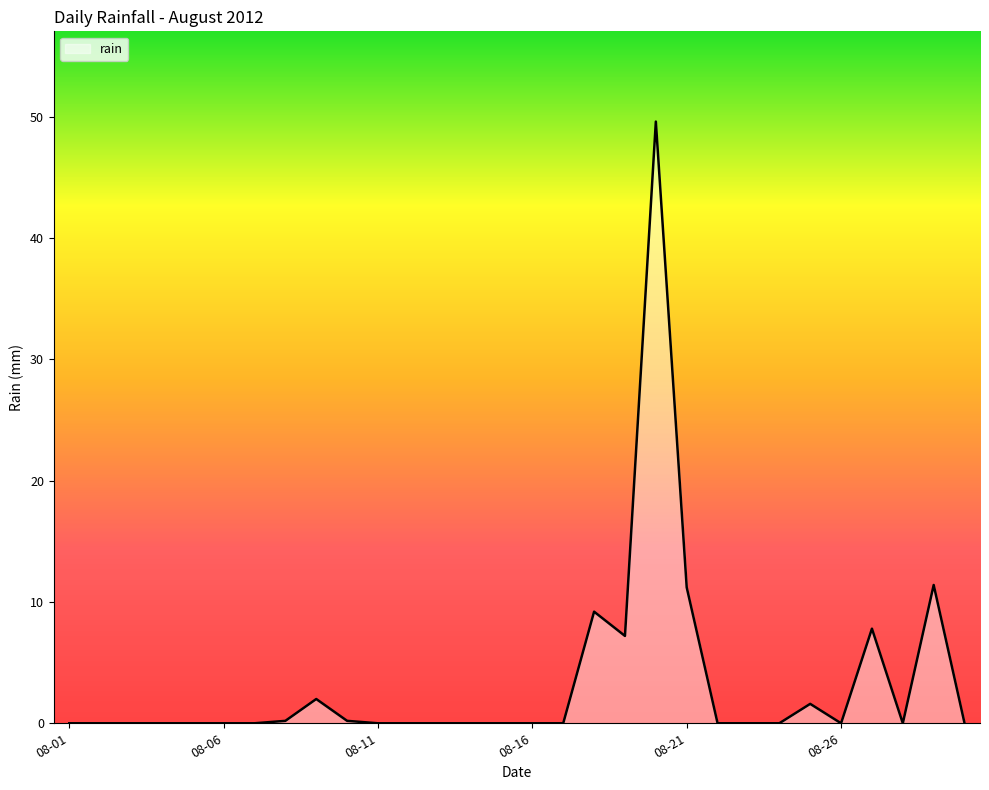

What is the difference between the maximum and minimum values?

49.6